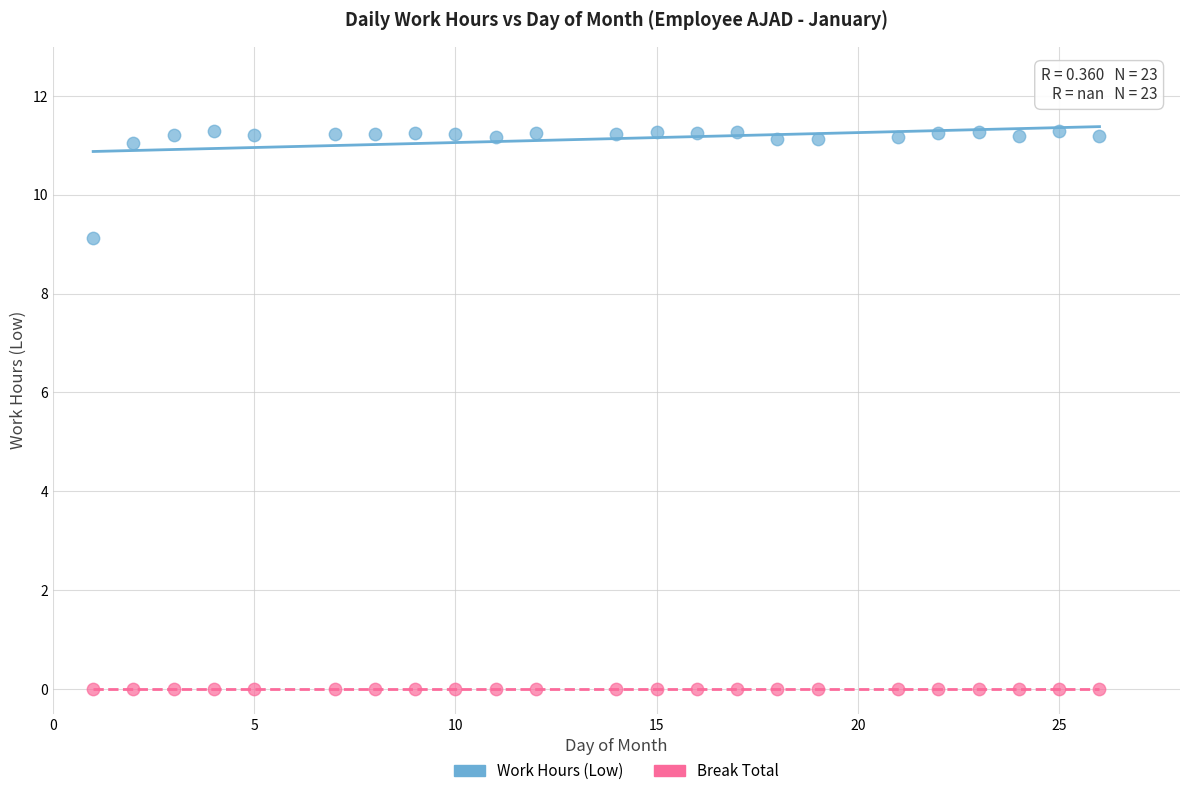

Which series reaches the minimum Y coordinate?

Break Total